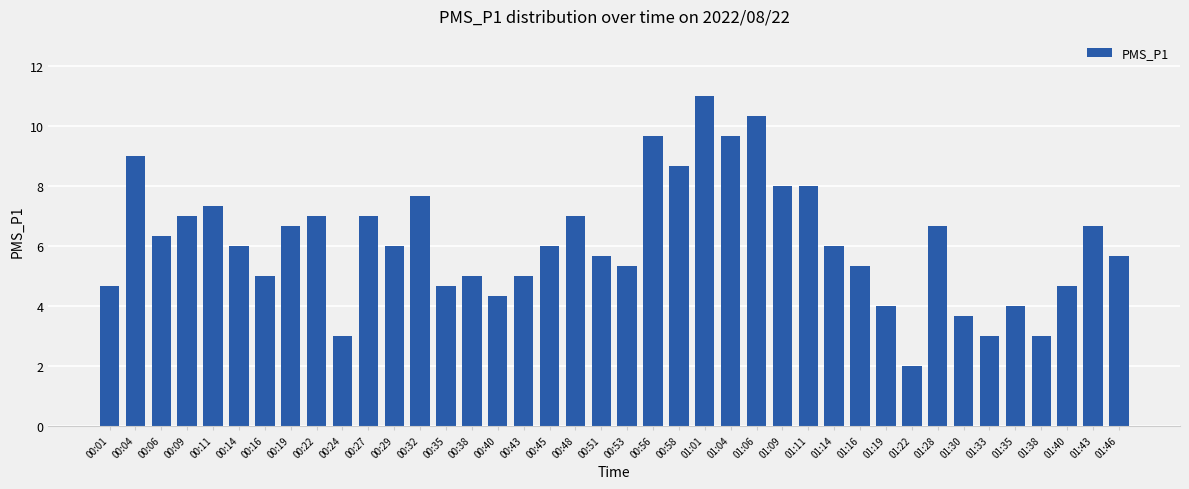

What is the label of the 13th bar from the left?

00:32